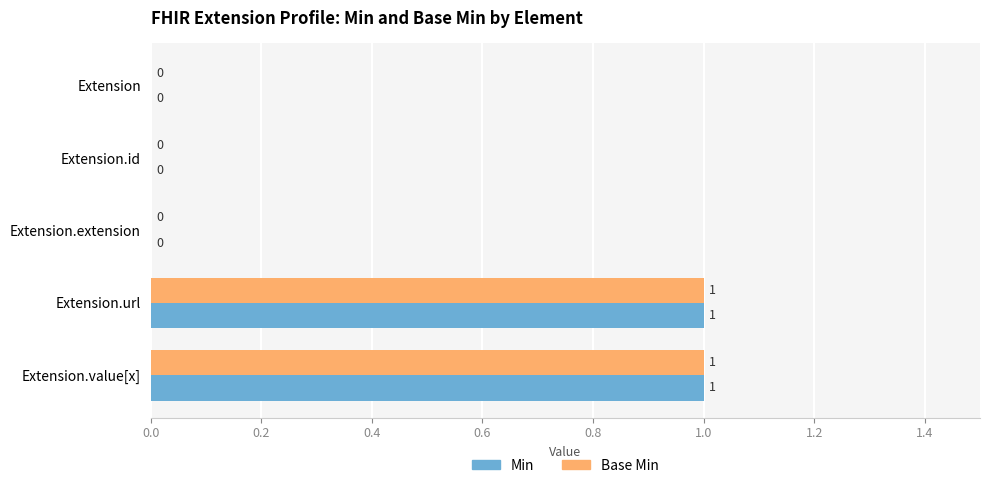

How many Min values are between 0 and 1?

5